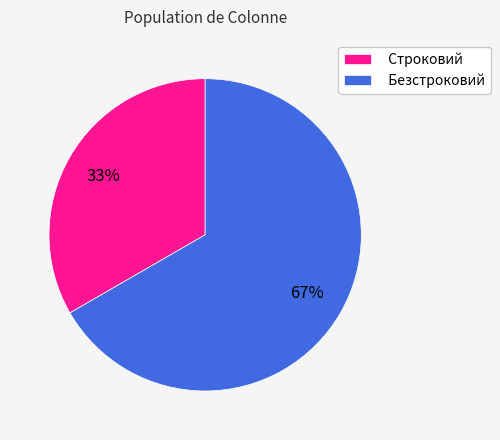

What is the largest slice in the pie chart?

Безстроковий